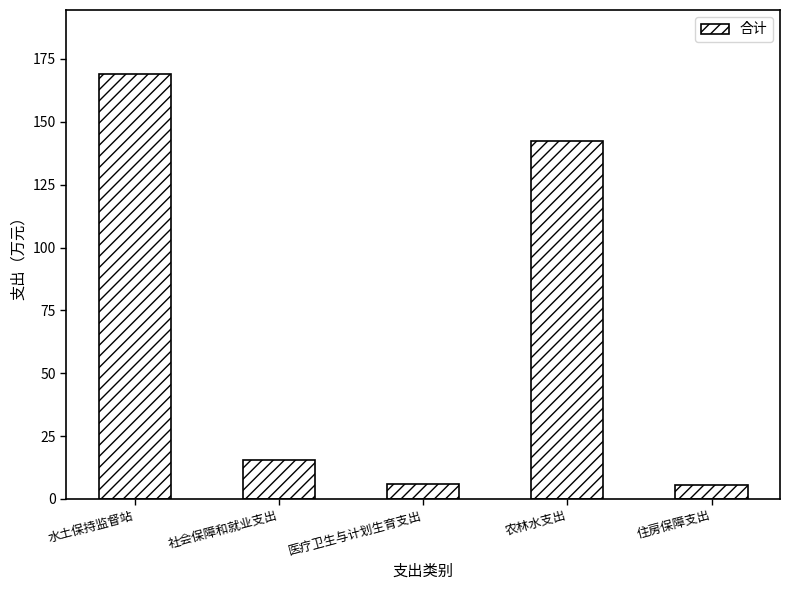

What is the difference between the maximum and minimum values?

163.8